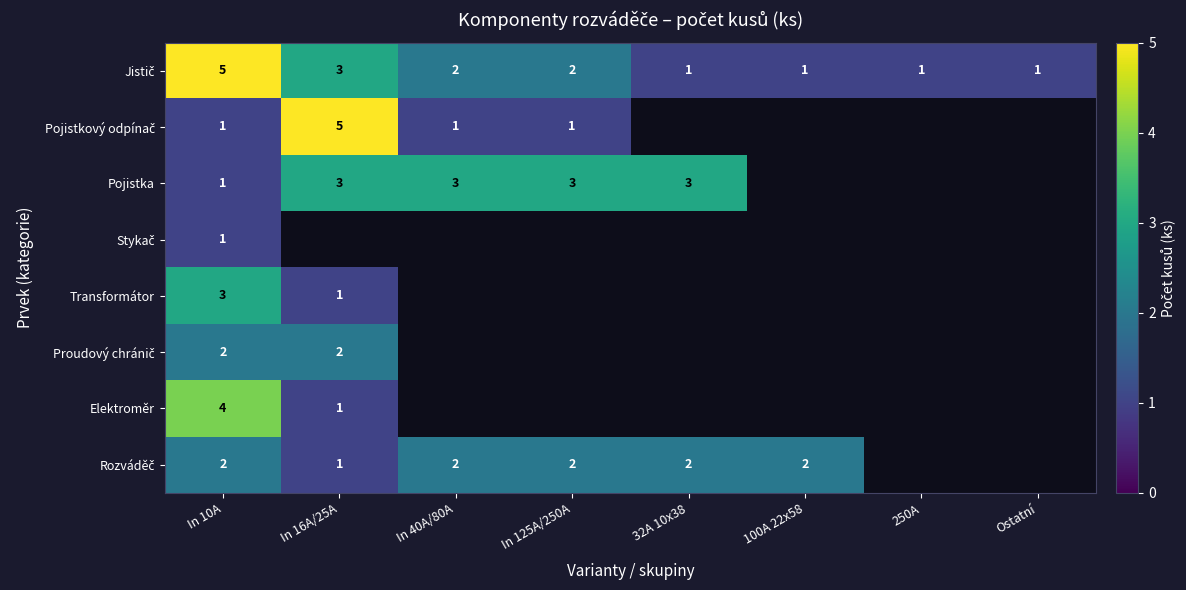

At which category is the sum across all series the highest?

In 10A